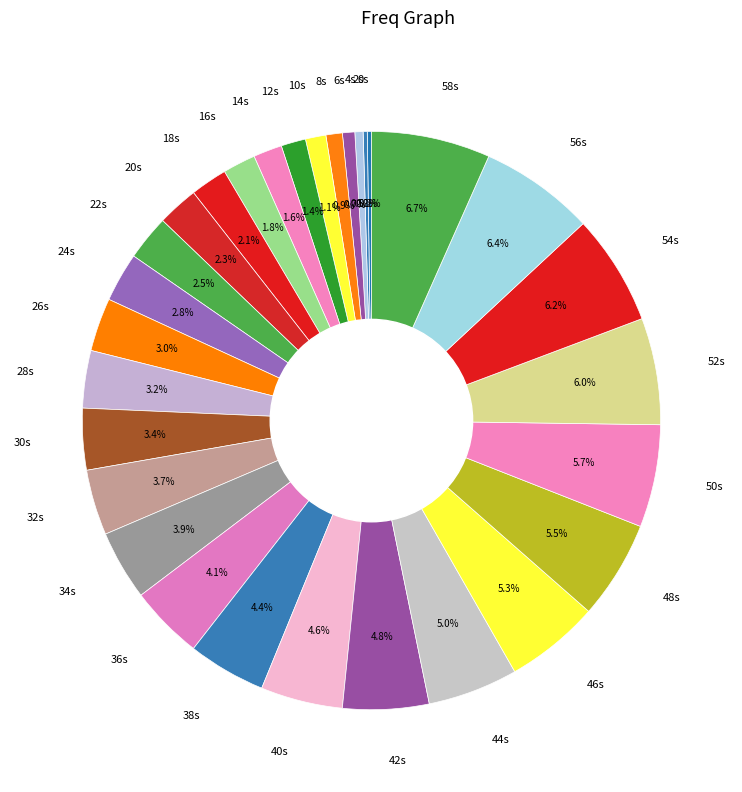

Combined, do 58s and 46s account for over 50%?

No